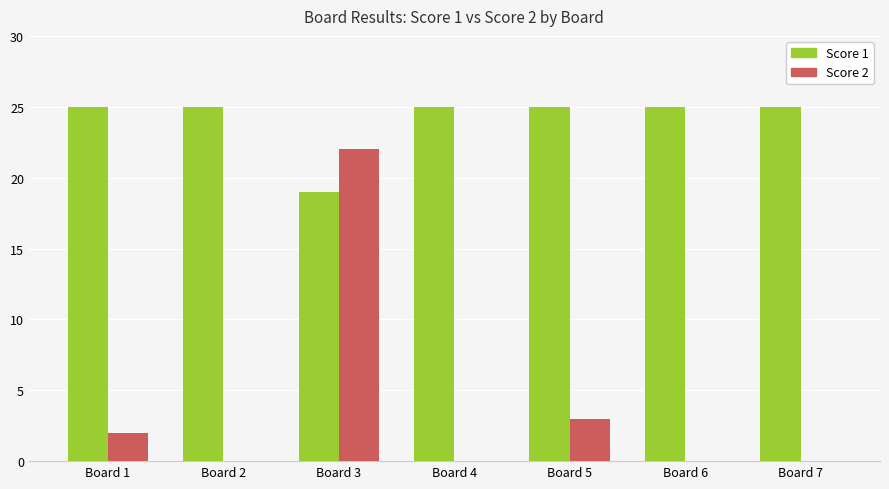

How many categories are shown in the chart?

7